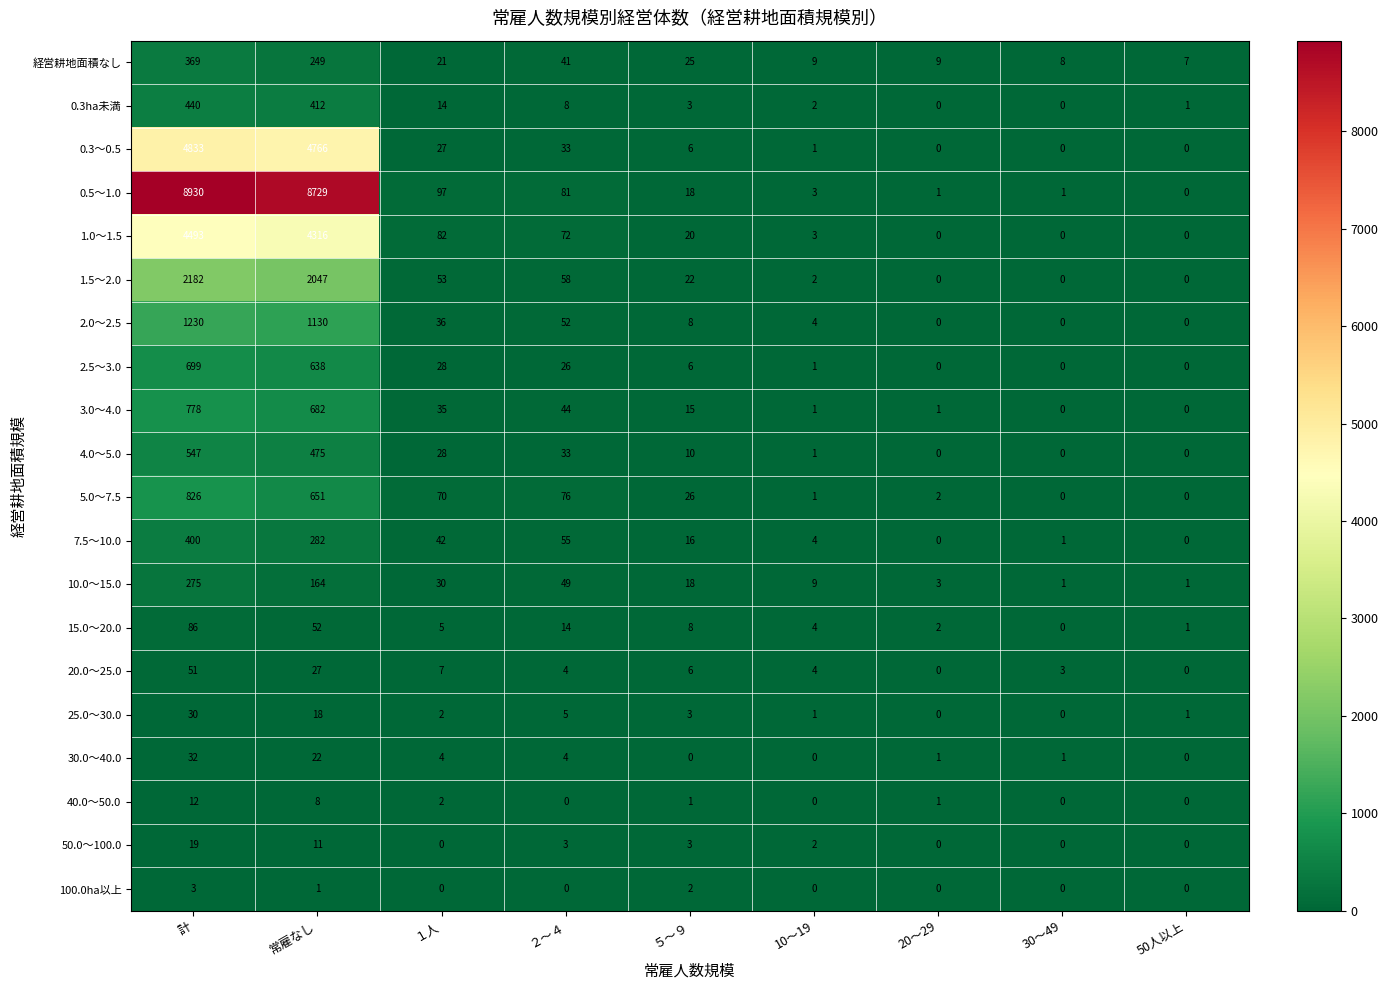

Which category has the highest value in the 15.0～20.0 series?

計